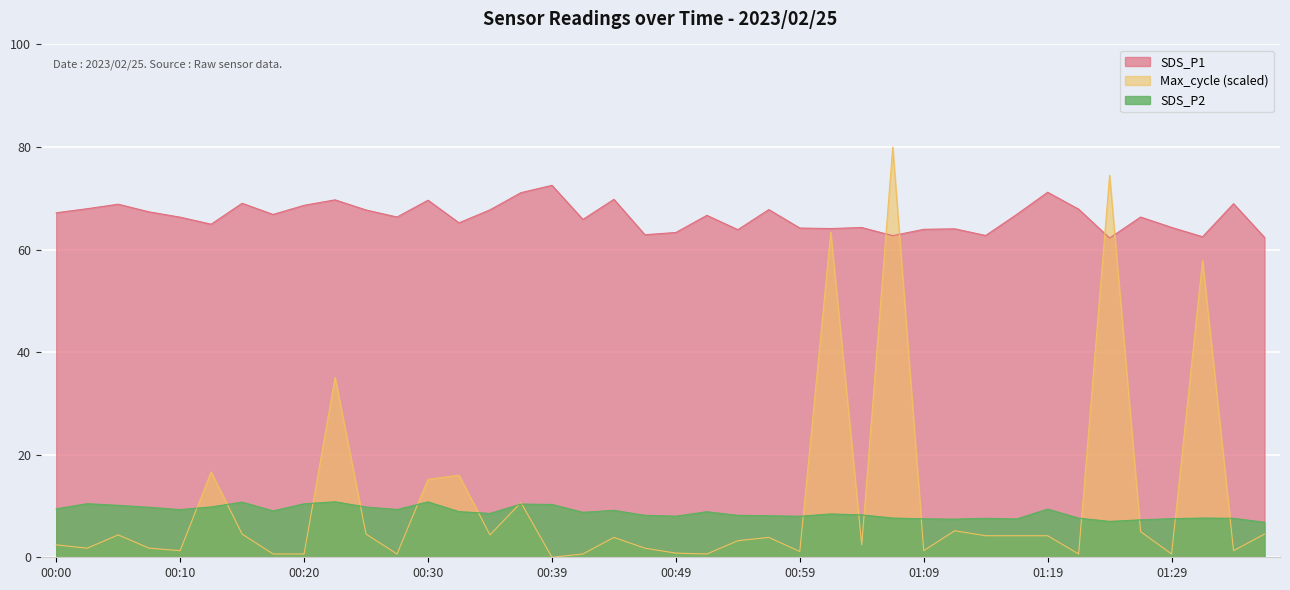

What position from the right is 00:59?

16